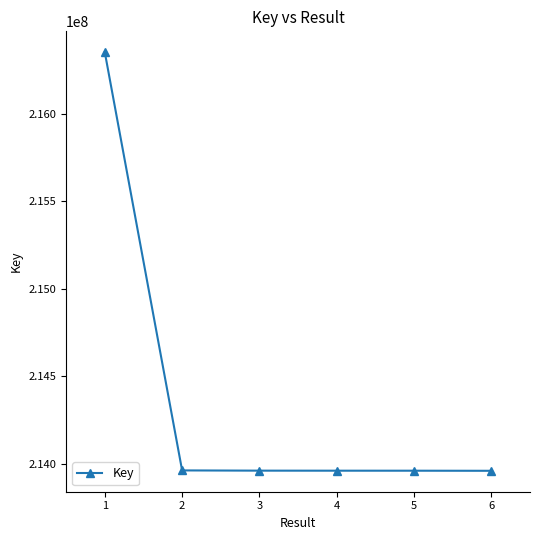

What is the sum of the values at 6 and 5?

427921853